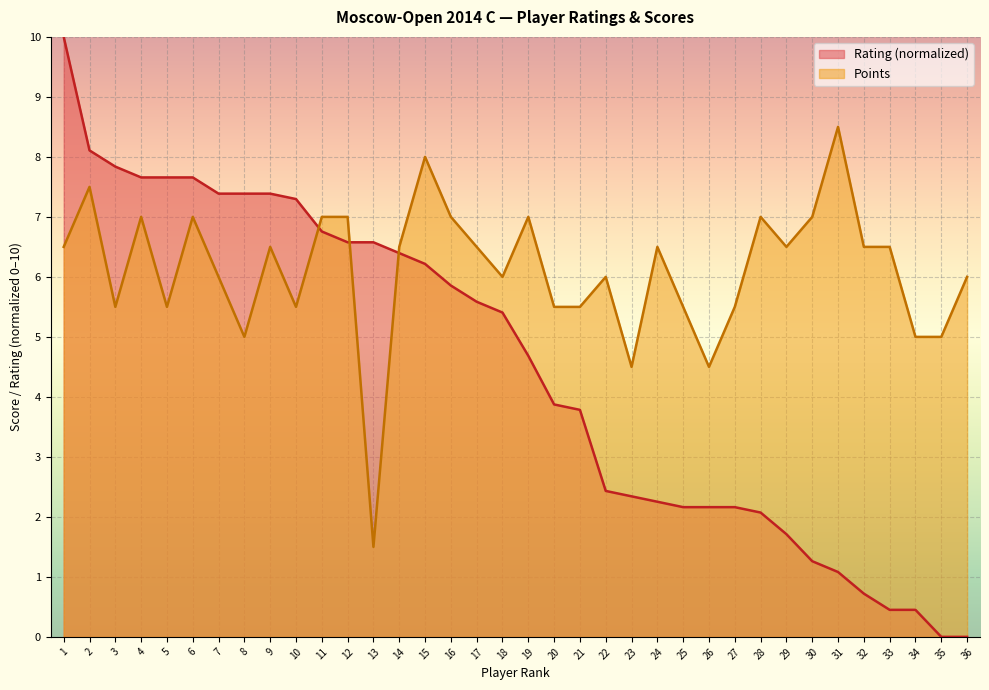

What is the sum of the Points values at 25 and 15?

13.5